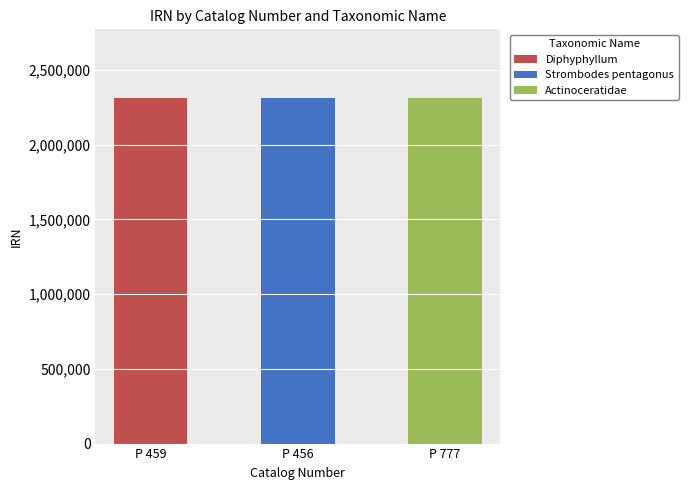

What is the highest value of the Diphyphyllum series?

2308930